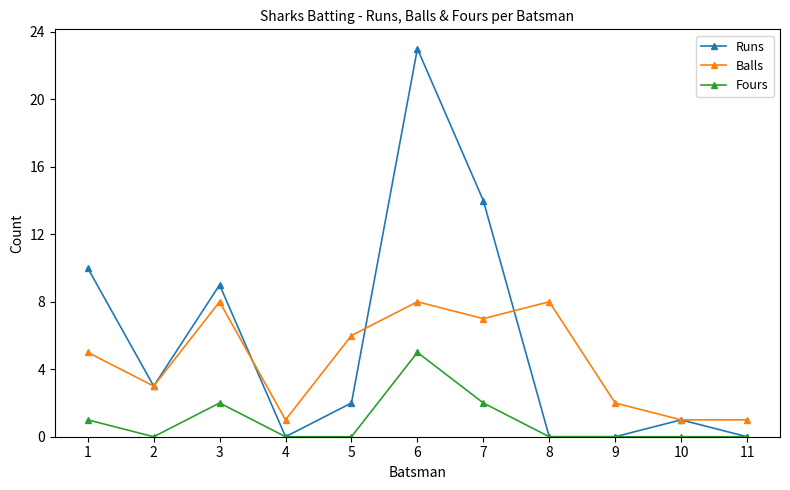

Between 1 and 5, which series saw the biggest shift?

Runs